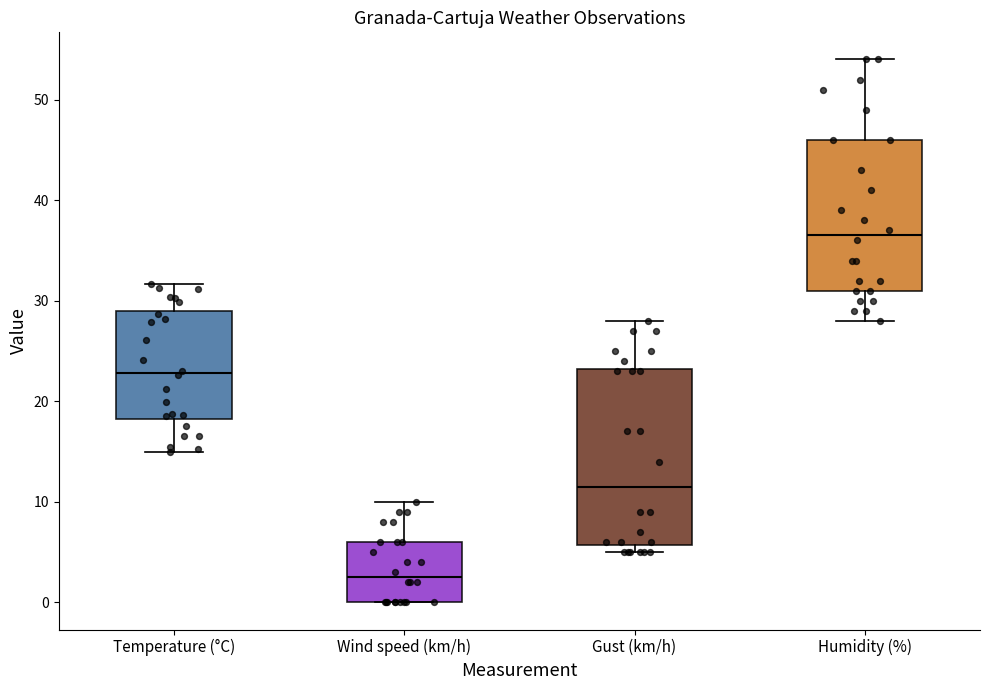

Which box's median line is the highest?

Humidity (%)